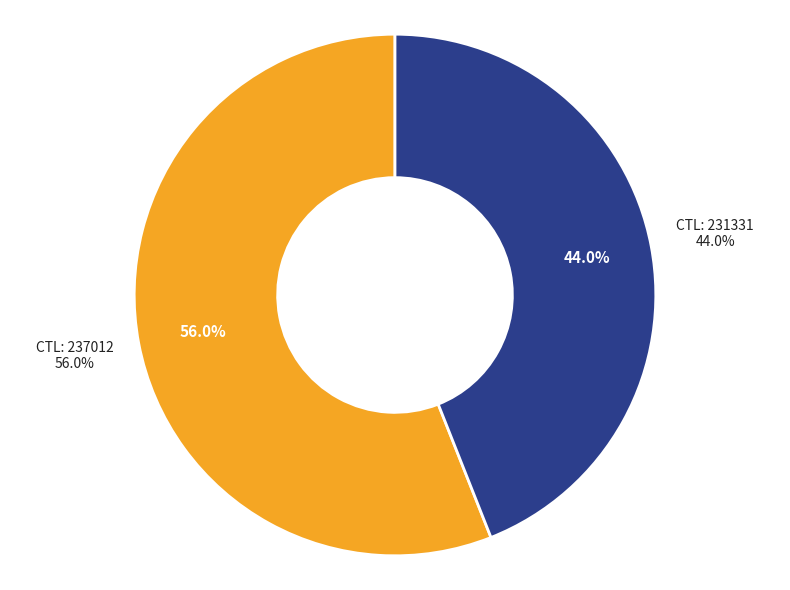

Rank the categories by value from highest to lowest.

237012, 231331